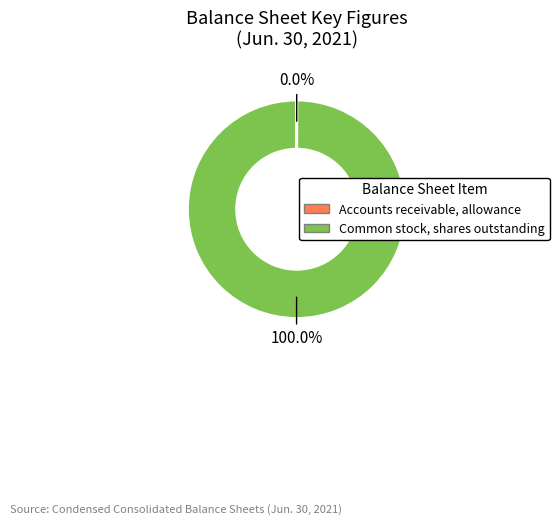

Is there any slice that represents more than half of the pie?

Yes